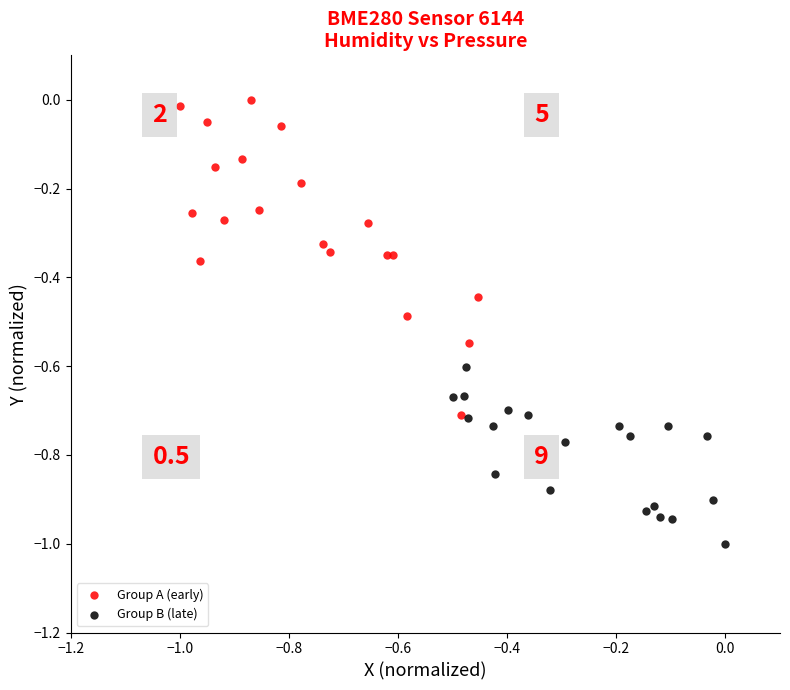

Which series has the largest Y range (max minus min)?

Group A (early)